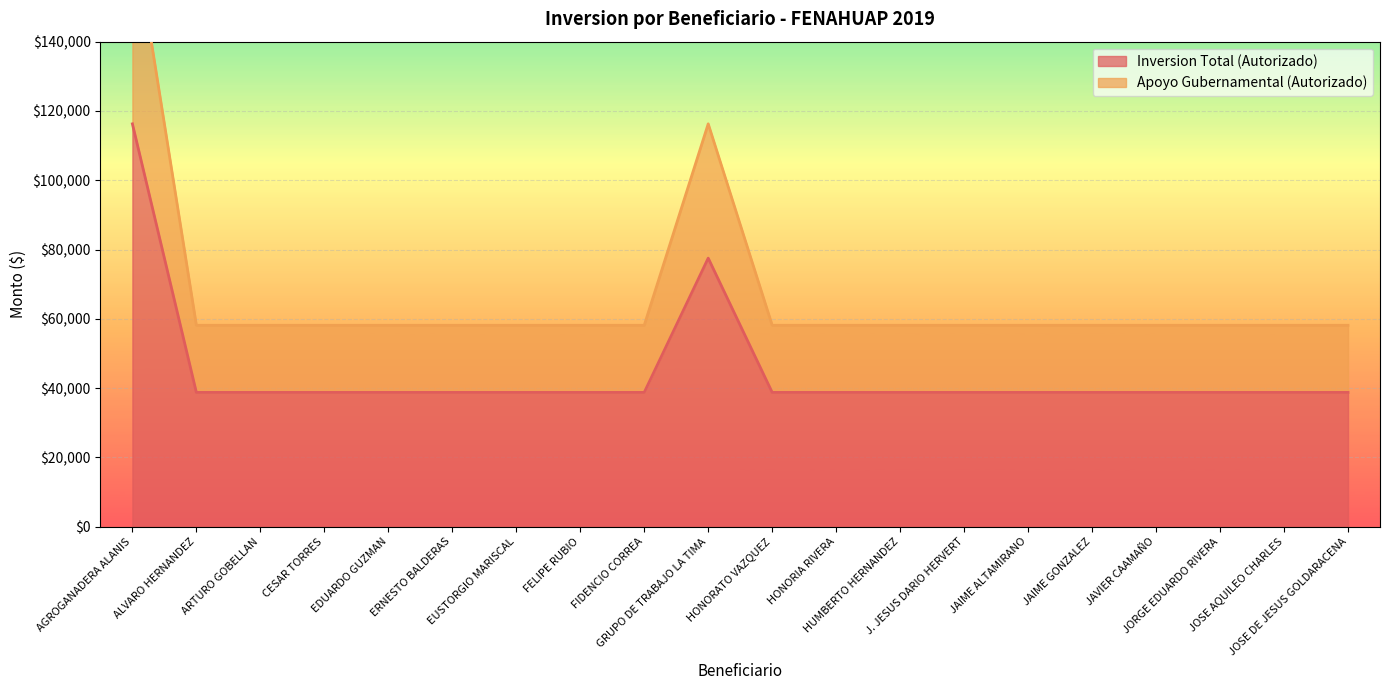

Is the value of Apoyo Gubernamental (Autorizado) at GRUPO DE TRABAJO LA TIMA greater than the value of Inversion Total (Autorizado) at JAIME ALTAMIRANO?

Yes